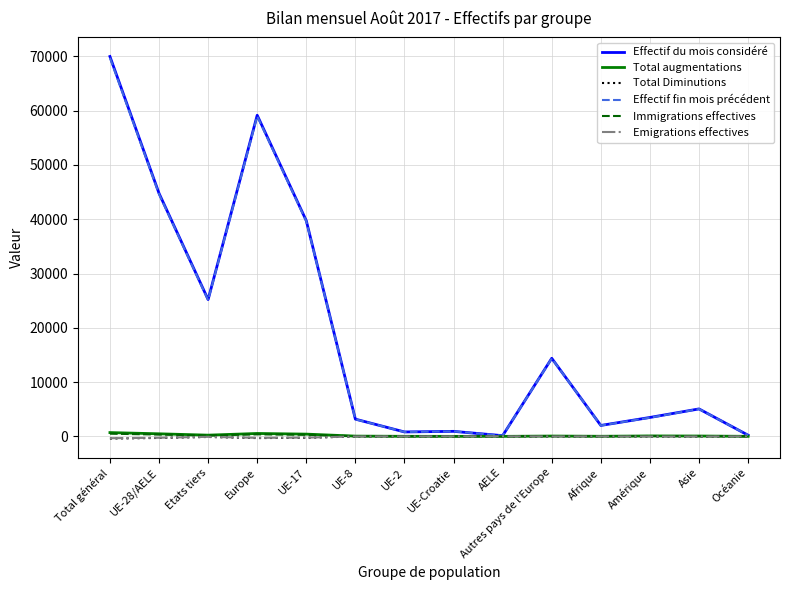

What position from the right is Océanie?

1